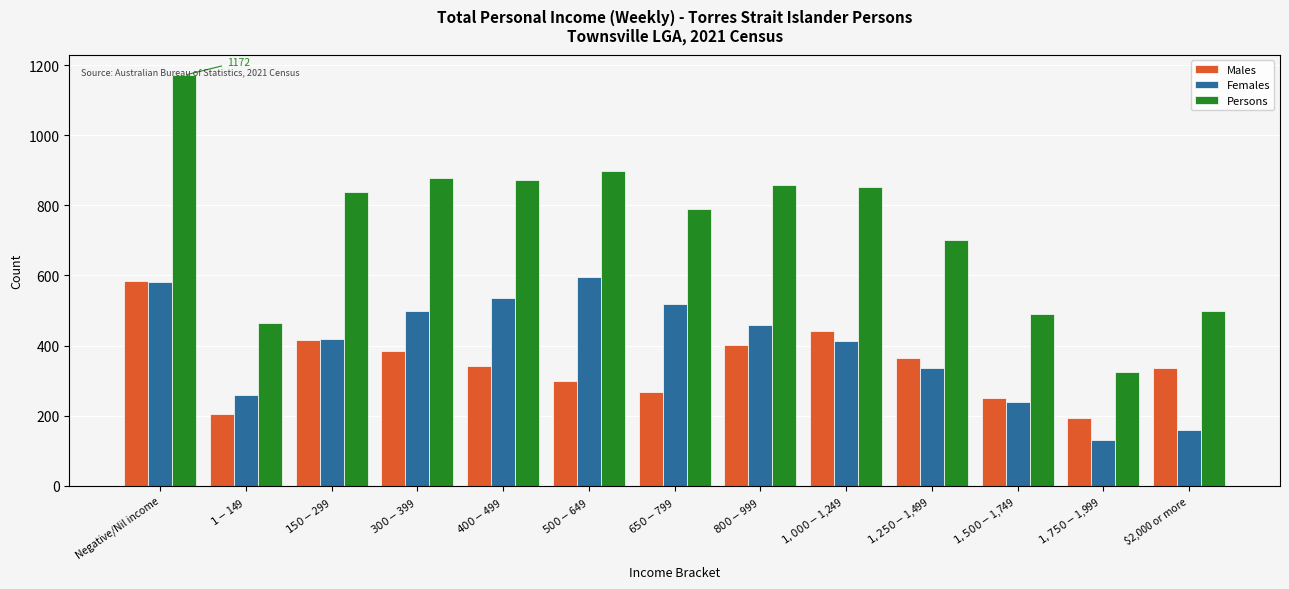

What is the average value of the Males series?

345